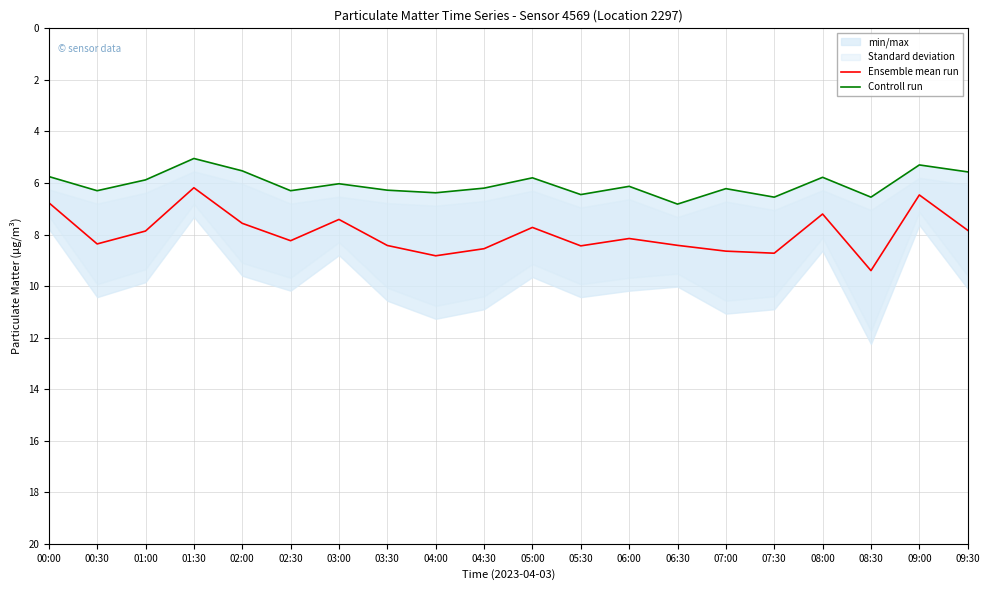

How many data points does each series have?

20